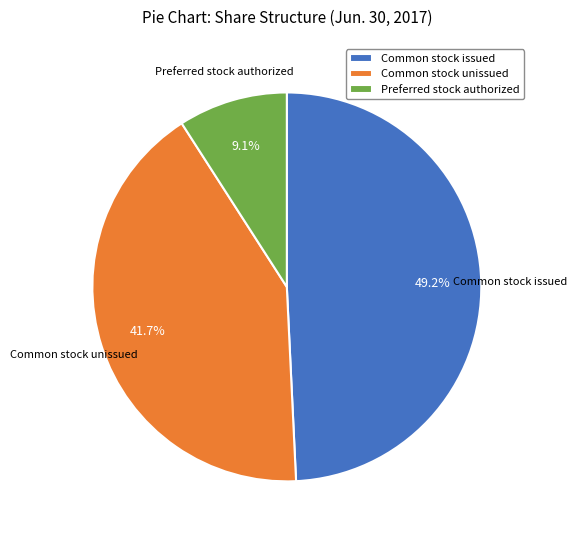

Does any single category account for the majority?

No